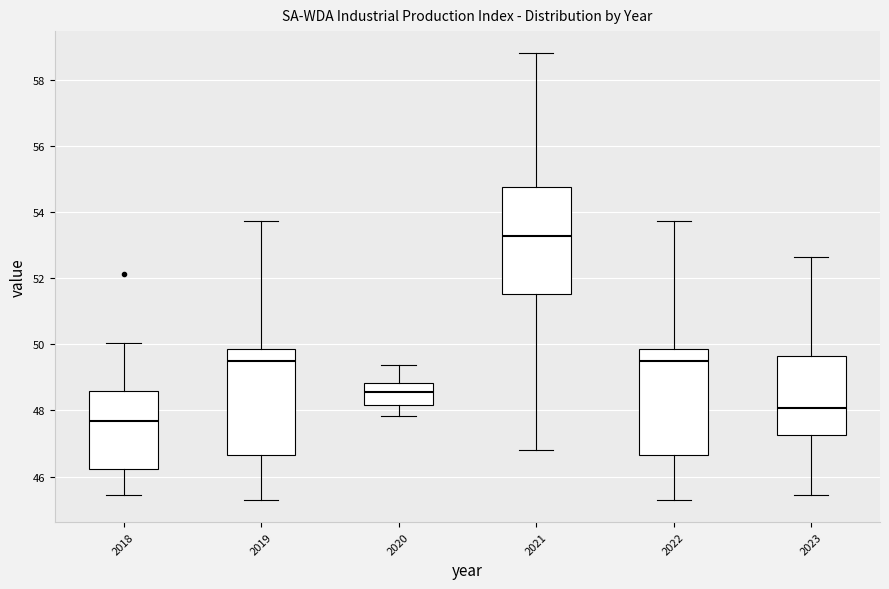

Reading left to right, read every box against the y-axis: the position of its median line, the range the box covers, and the ends of its whiskers. The values are not printed on the chart, so give them approximately, as read against the axis.

2018: median 47.6, box 46.2 to 48.6, whiskers 45.4 to 50.0
2019: median 49.4, box 46.6 to 49.8, whiskers 45.4 to 53.8
2020: median 48.6, box 48.2 to 48.8, whiskers 47.8 to 49.4
2021: median 53.2, box 51.6 to 54.8, whiskers 46.8 to 58.8
2022: median 49.4, box 46.6 to 49.8, whiskers 45.4 to 53.8
2023: median 48.0, box 47.2 to 49.6, whiskers 45.4 to 52.6